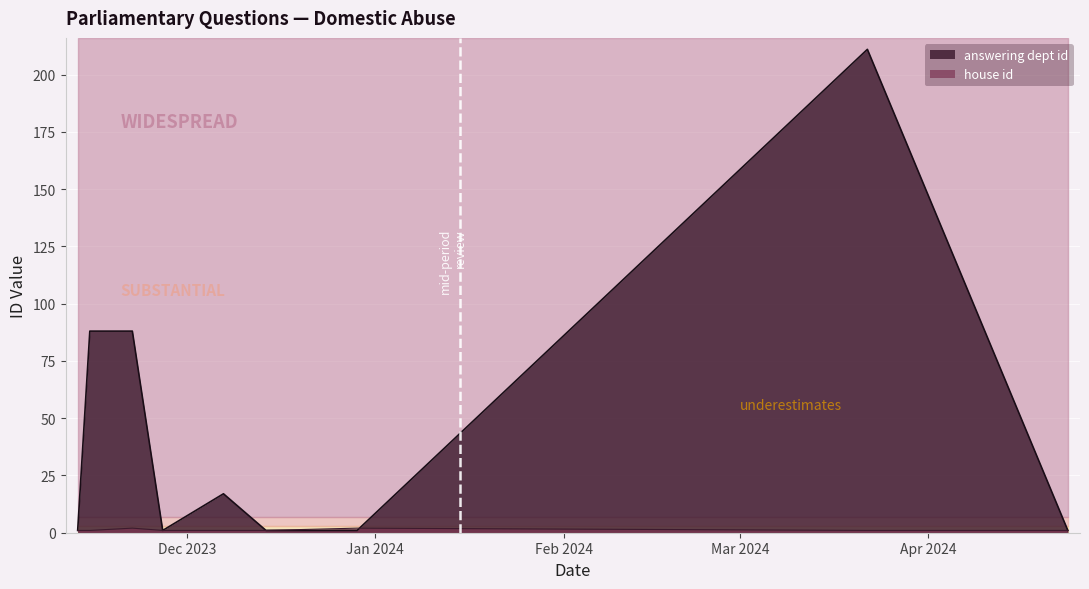

In answering dept id, how many points are higher than both neighbors (excluding endpoints)?

2